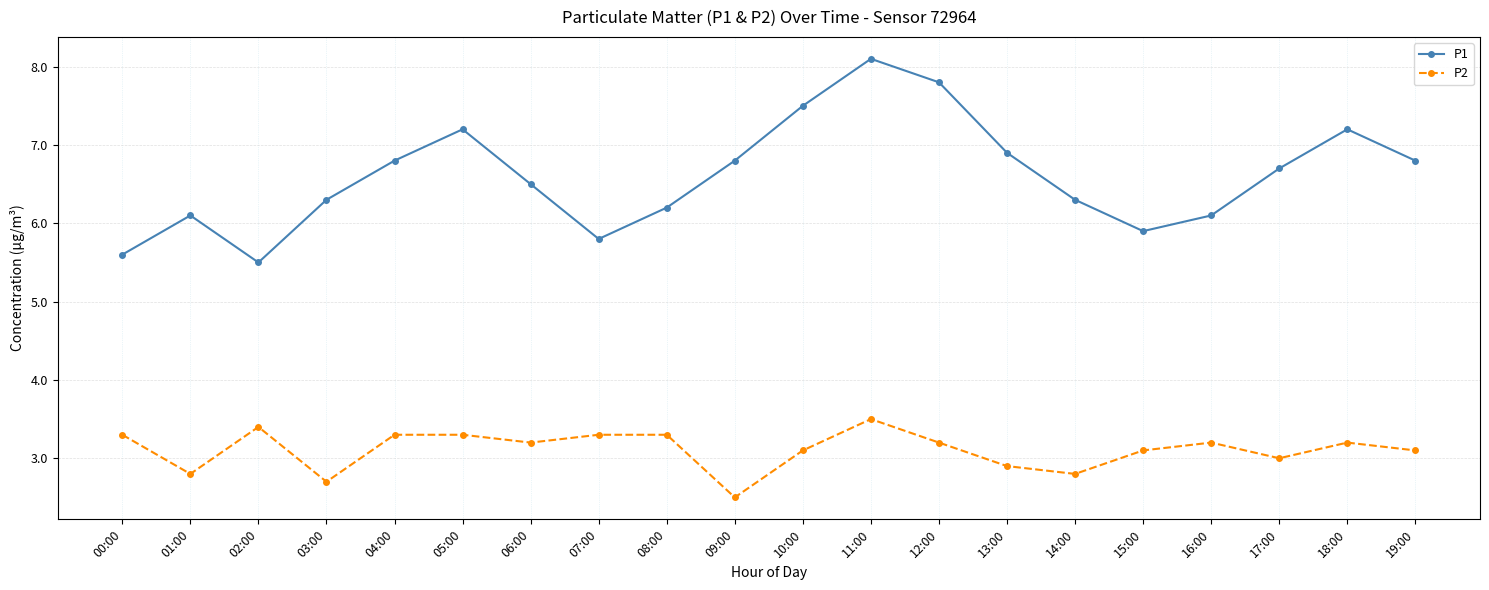

How many lines are shown in the chart?

2